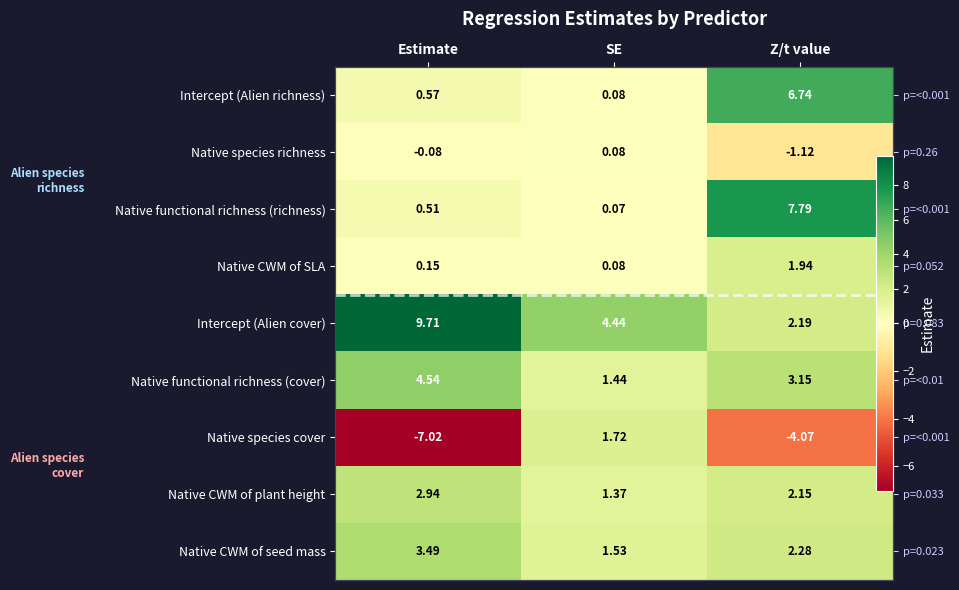

Read the Intercept (Alien cover) value at SE.

4.4